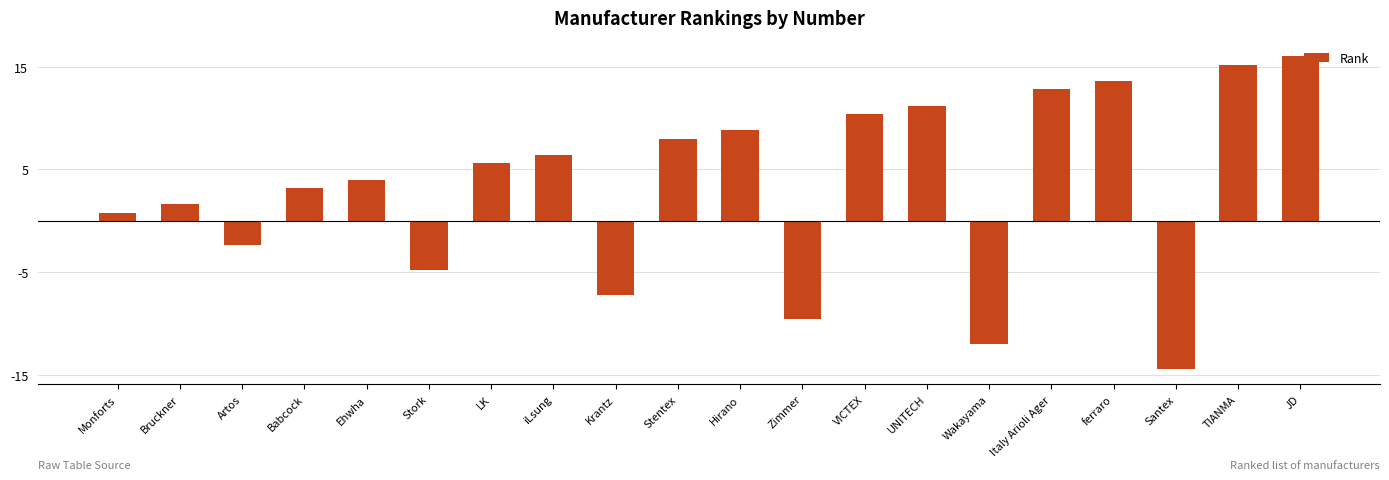

Reading left to right, list all the values displayed in this chart.

Monforts=0.8	Bruckner=1.6	Artos=-2.4	Babcock=3.2	Ehwha=4.0	Stork=-4.8	LK=5.6	iLsung=6.4	Krantz=-7.2	Stentex=8.0	Hirano=8.8	Zimmer=-9.6	VICTEX=10.4	UNITECH=11.2	Wakayama=-12.0	Italy Arioli Ager=12.8	ferraro=13.6	Santex=-14.4	TIANMA=15.2	JD=16.0